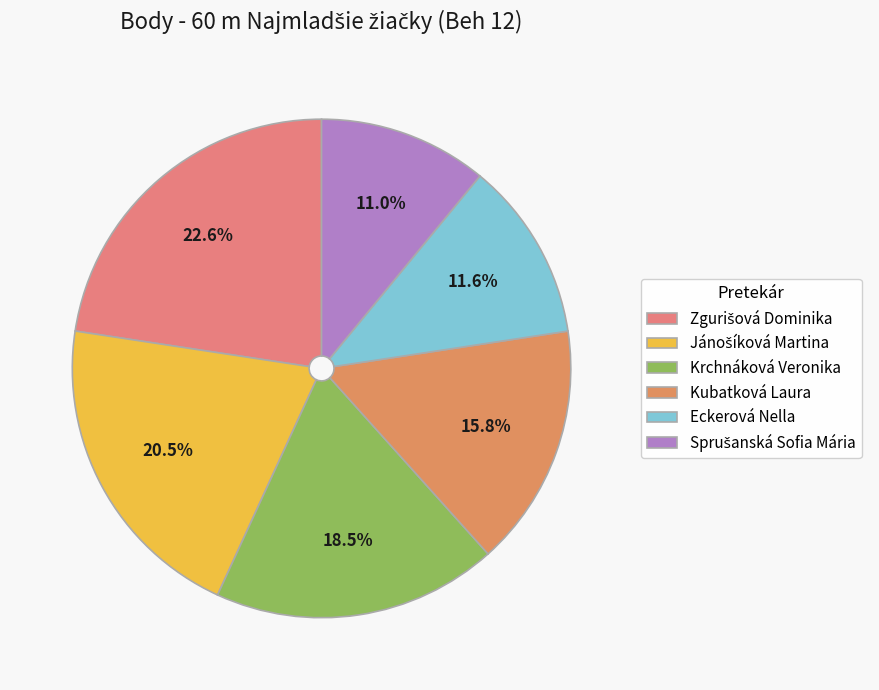

Is there any slice that represents more than half of the pie?

No